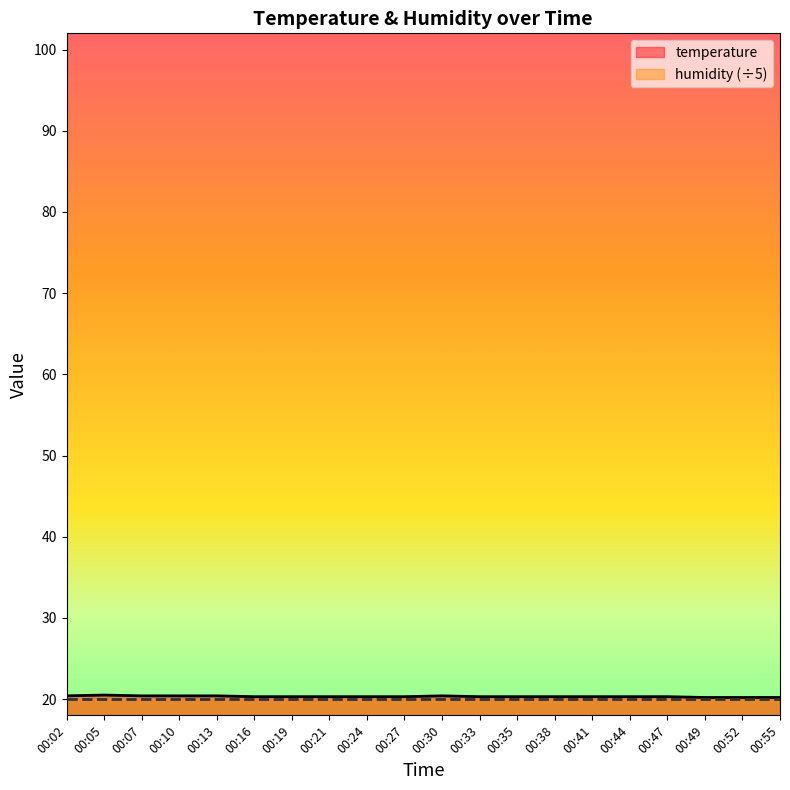

What value does the data have at 00:35?

20.3